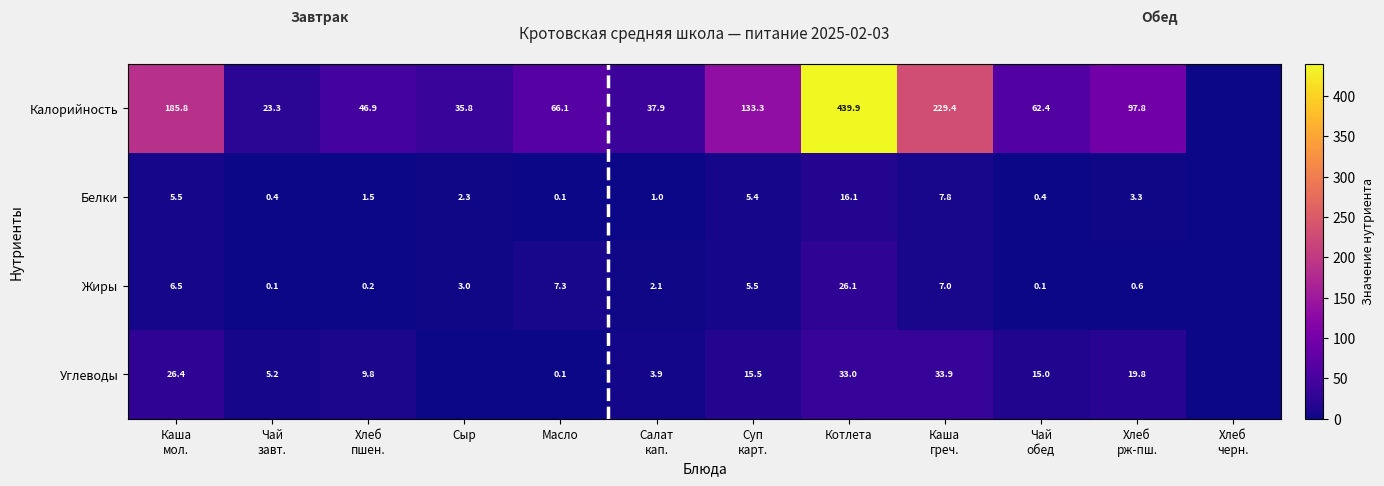

The Калорийность series shows 439.9 at Котлета. True or false?

True